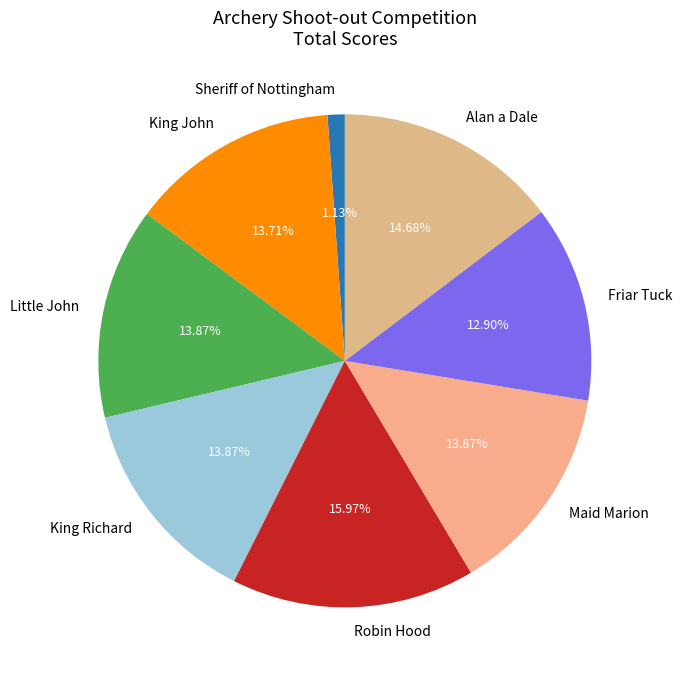

Which has a higher value, Alan a Dale or King Richard?

Alan a Dale